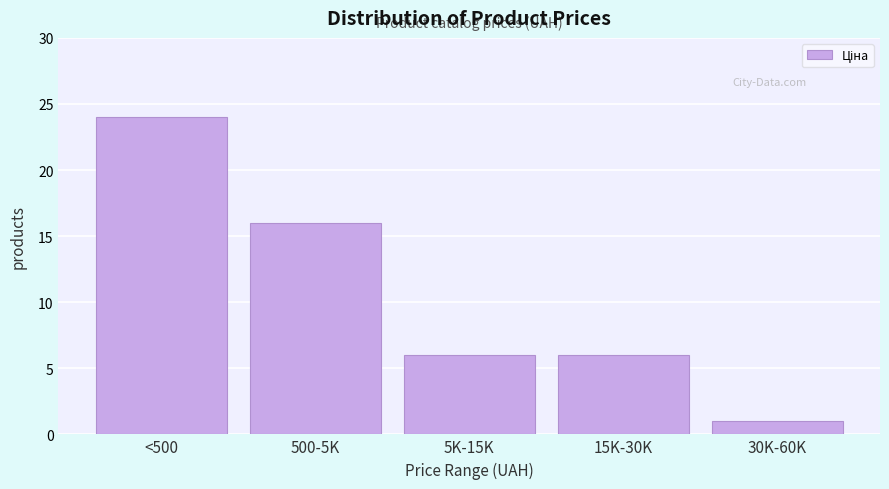

Reading left to right, list all the values displayed in this chart.

<500=24	500-5K=16	5K-15K=6	15K-30K=6	30K-60K=1